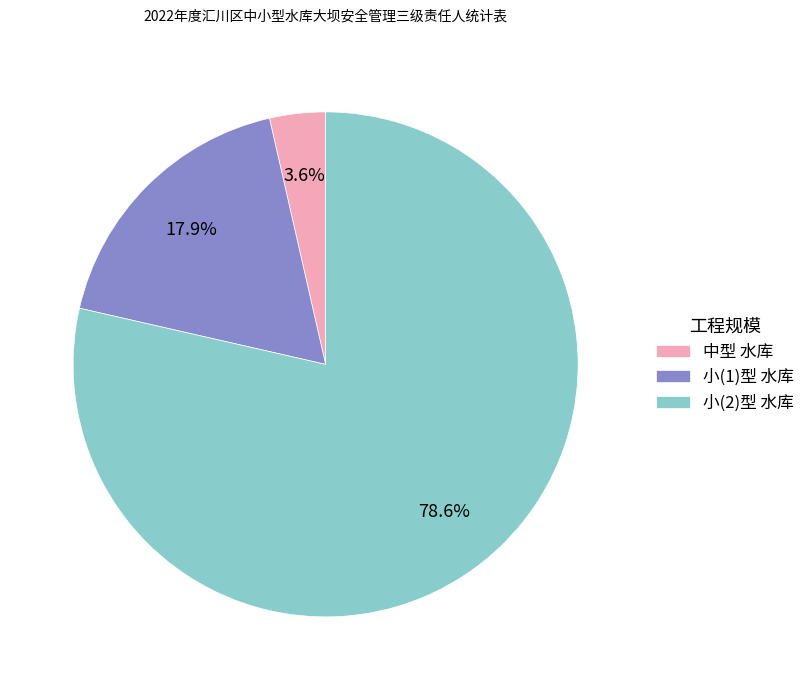

Between 小(2)型 水库 and 中型 水库, which is larger?

小(2)型 水库